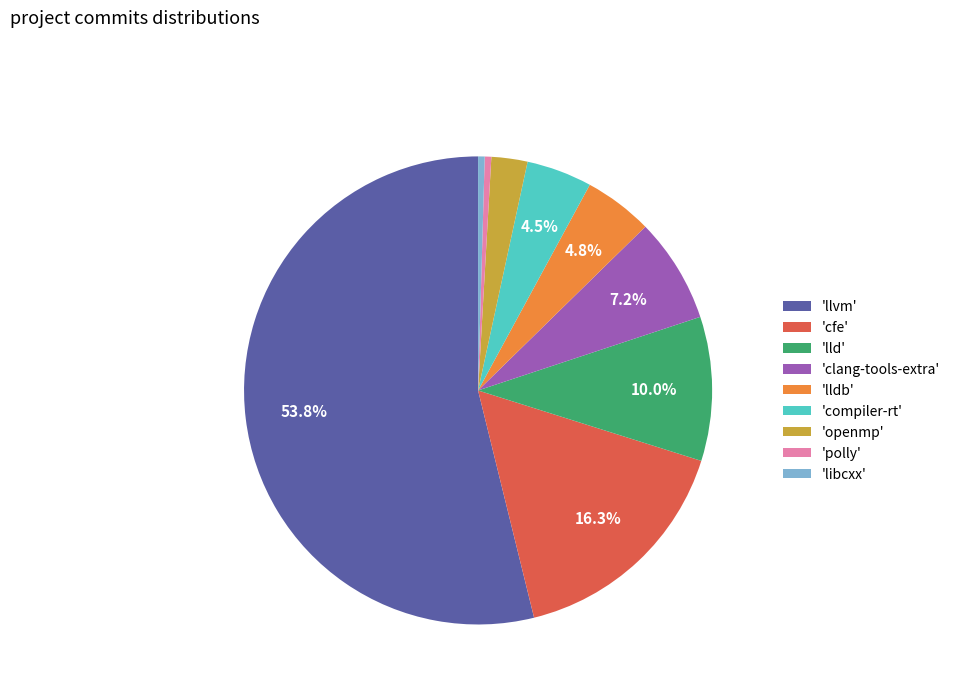

Do 'openmp' and 'clang-tools-extra' together represent more than half of the pie?

No